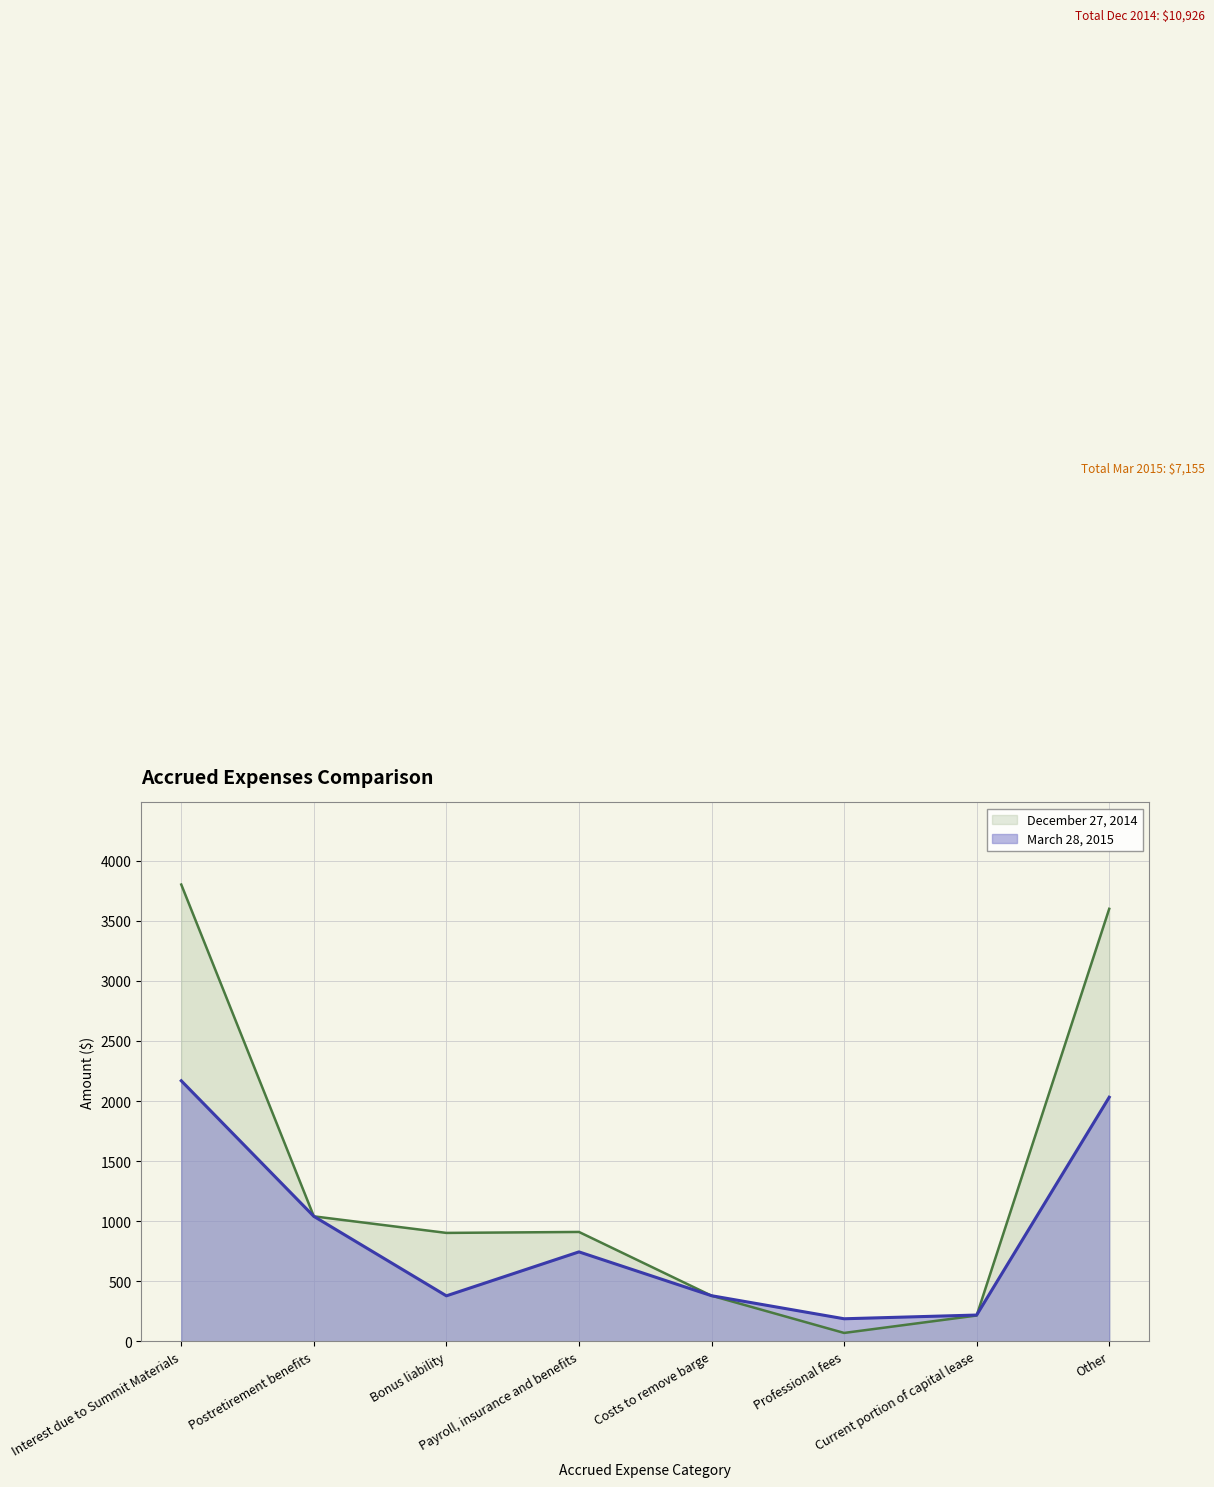

What are all the series names shown in the legend?

December 27, 2014, March 28, 2015